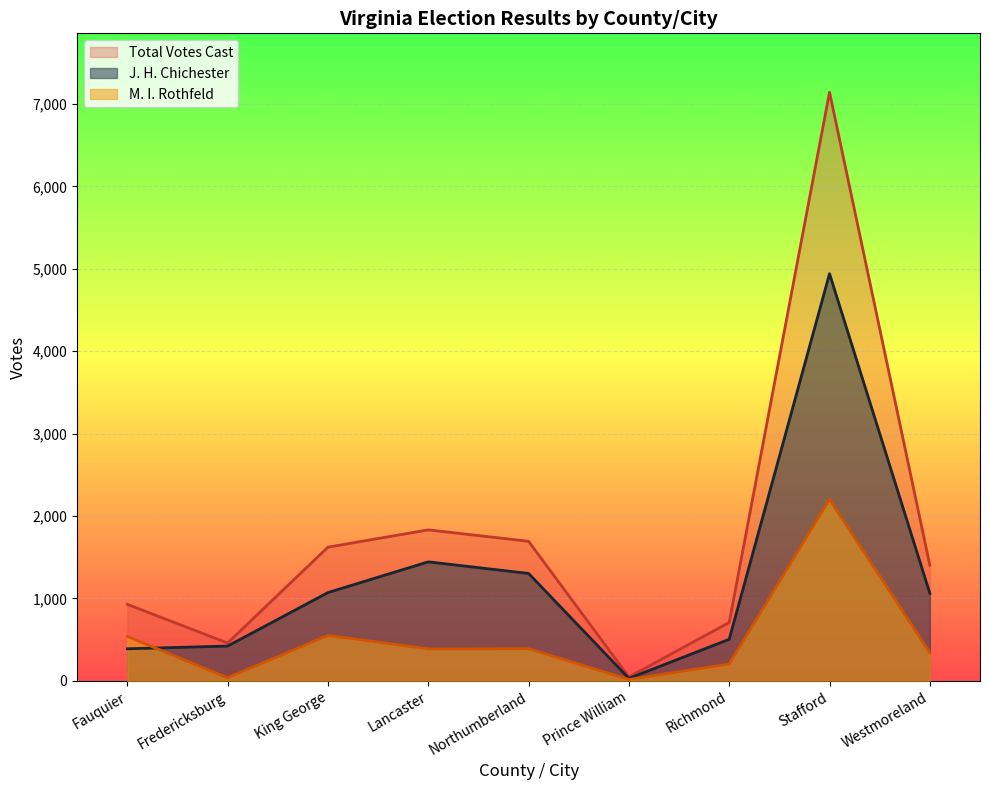

What is the difference between the J. H. Chichester values at Fredericksburg and Prince William?

392